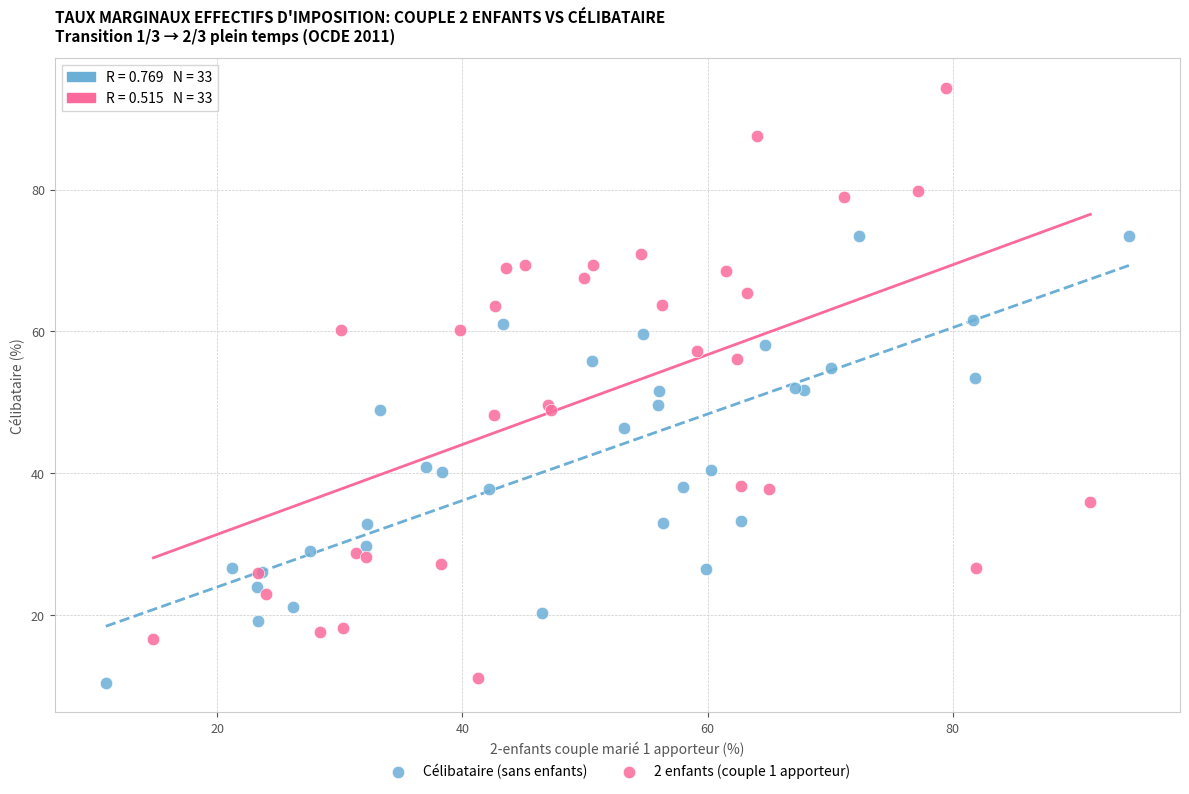

Which series has the widest spread of Y values?

2 enfants (couple 1 apporteur)